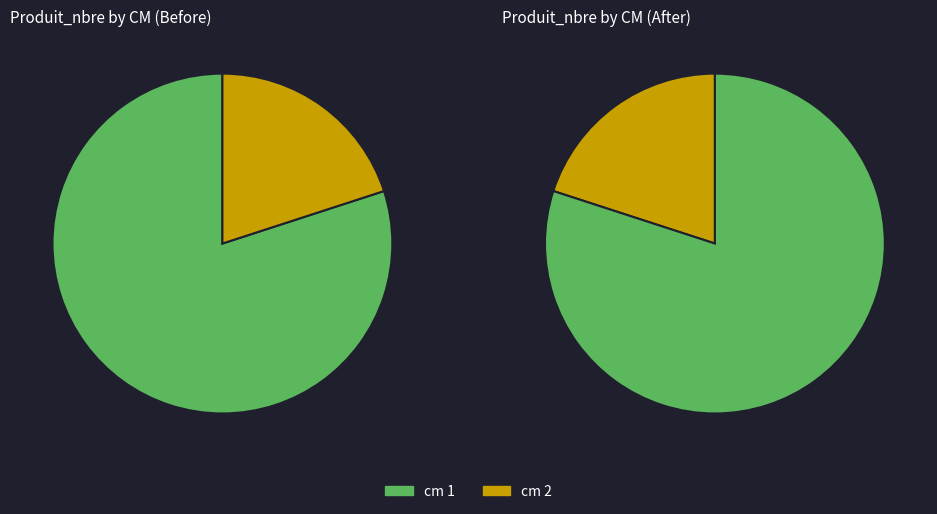

Is it true that cm_2 is 7% of the pie?

False